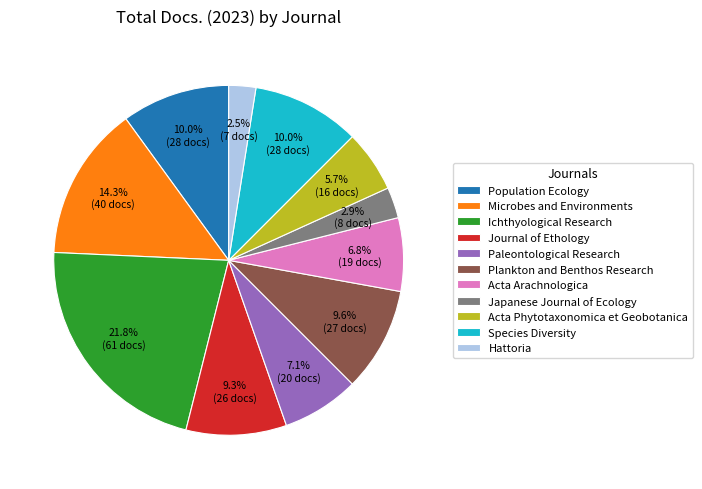

True or false: Journal of Ethology accounts for 9% of the total.

True